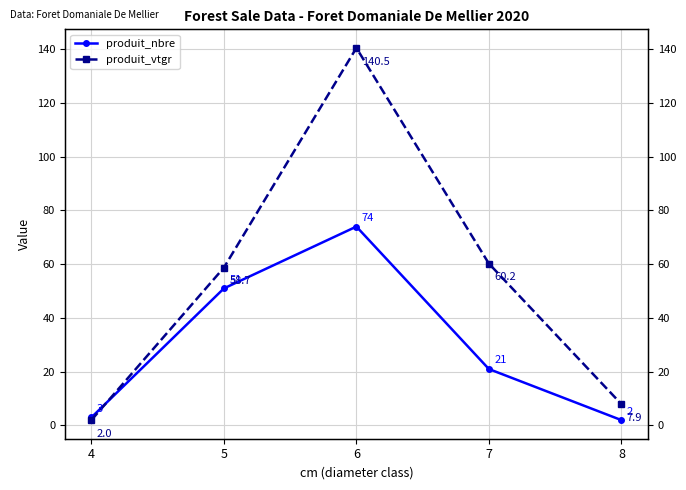

What is the spread (max minus min) of values at 7?

39.2